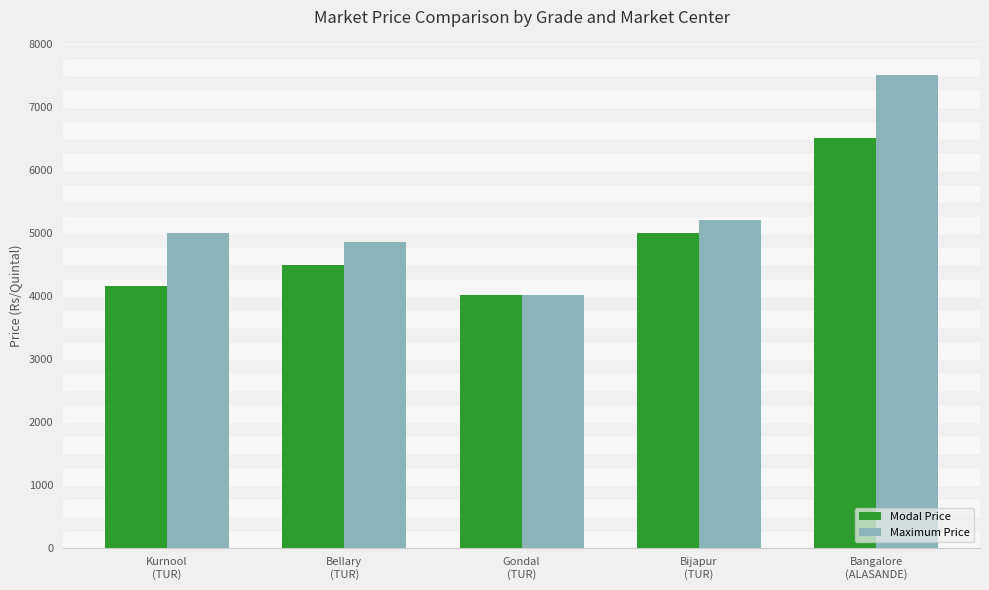

Count the number of categories in the chart.

5